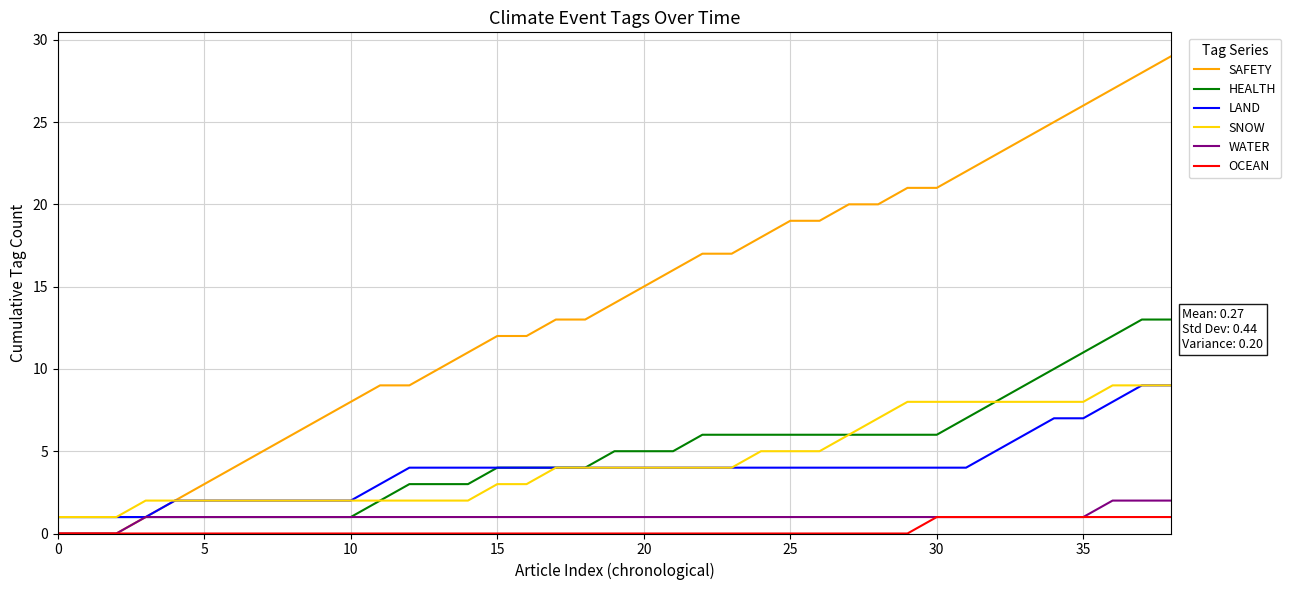

Which series has the largest total across all categories?

SAFETY